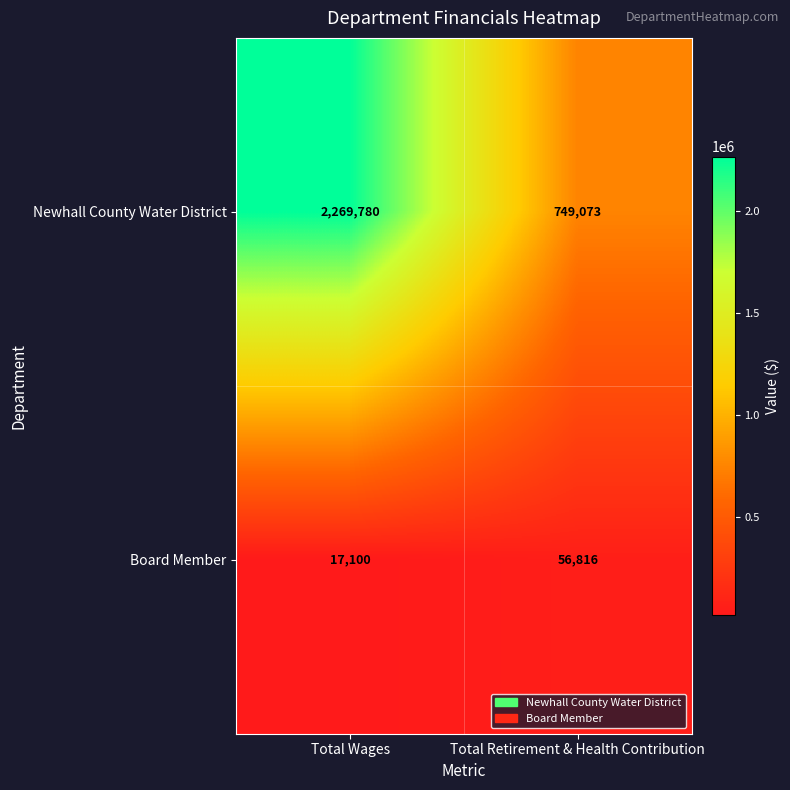

Which series has the widest spread of values?

Newhall County Water District